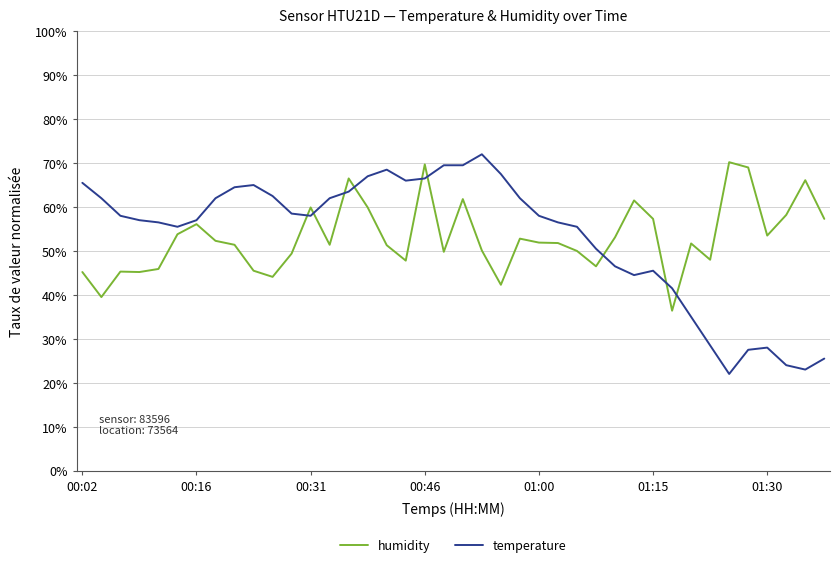

Which series has the widest spread of values?

temperature